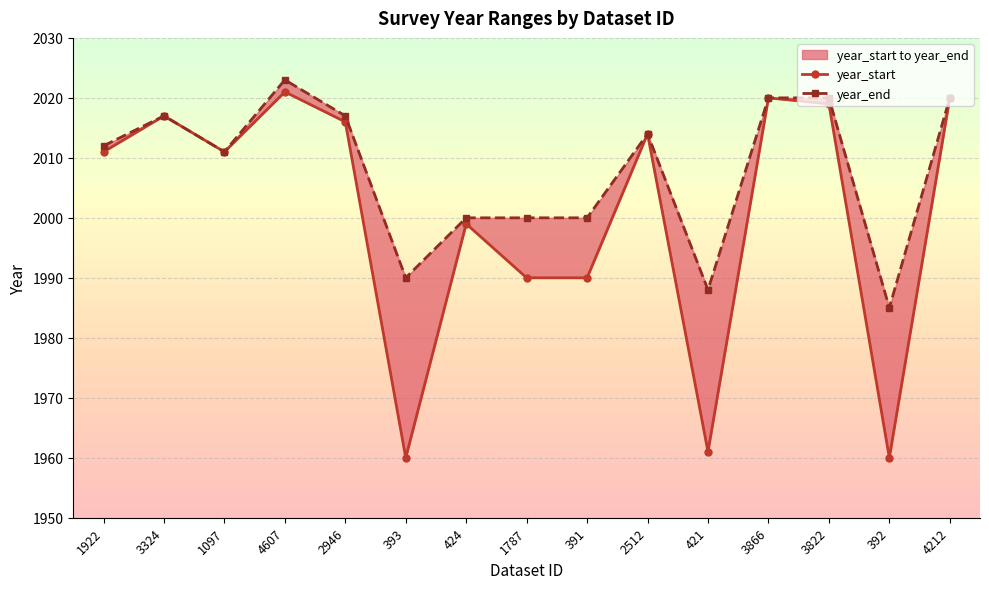

Where is the first local maximum for year_start?

3324